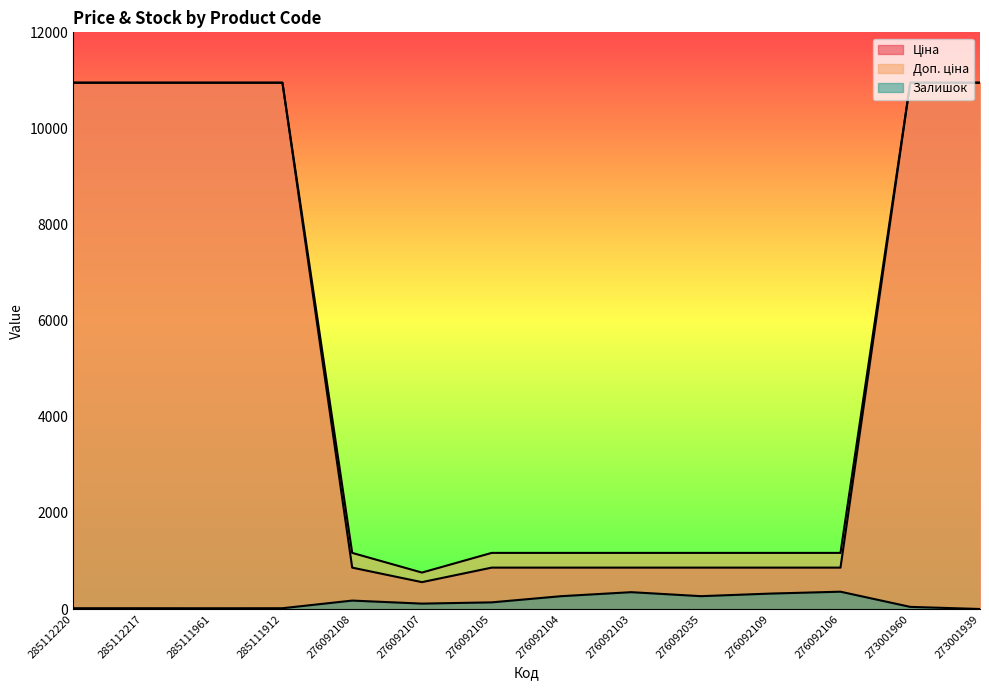

Does the chart display data point markers on the line(s)?

No